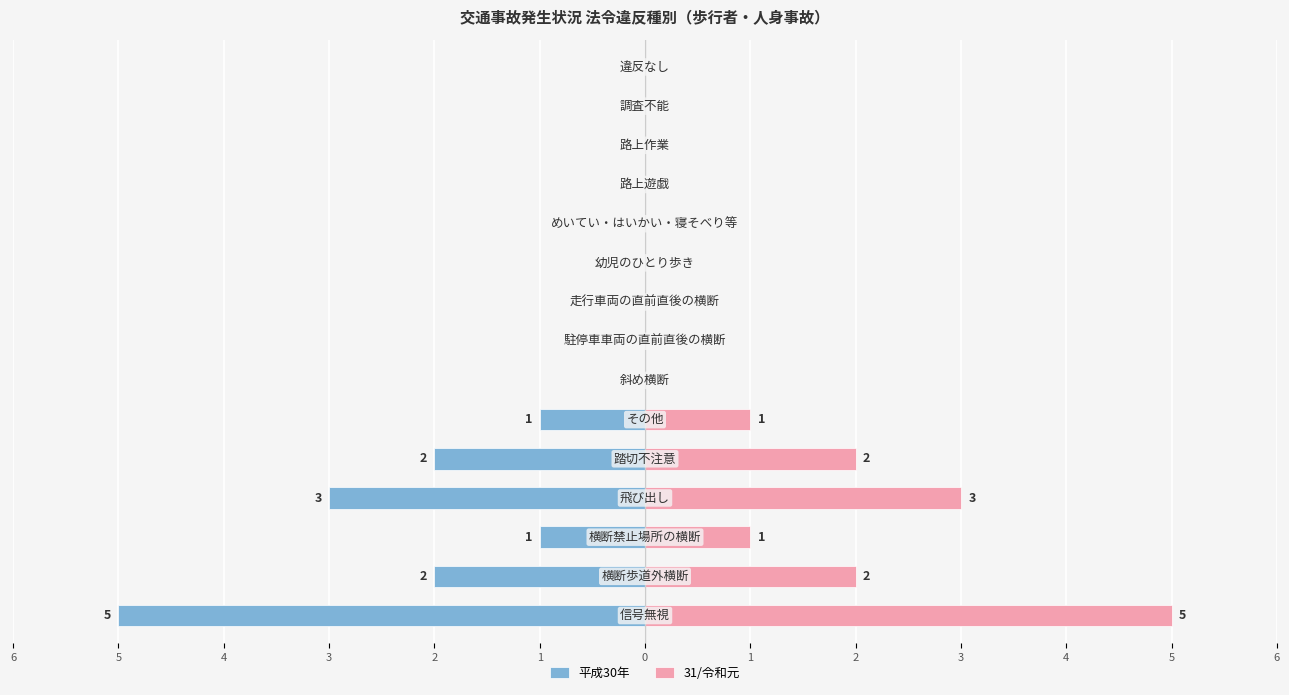

Reading right to left, transcribe all the data shown in this chart.

平成30年: 0	0	0	0	0	0	0	0	0	-1	-2	-3	-1	-2	-5
31/令和元: 0	0	0	0	0	0	0	0	0	1	2	3	1	2	5